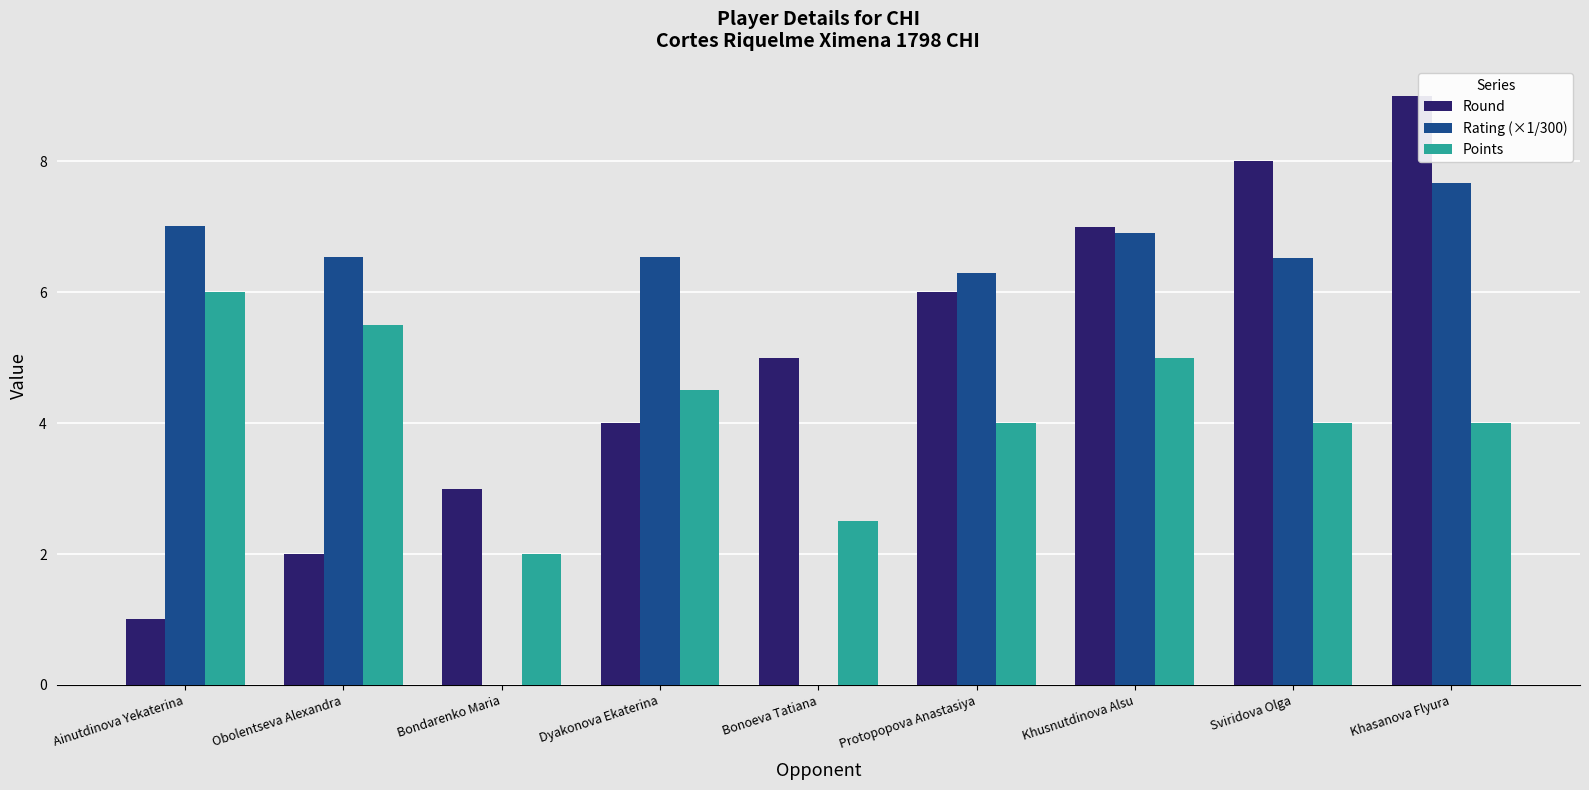

Which series has the largest range (max minus min)?

Round